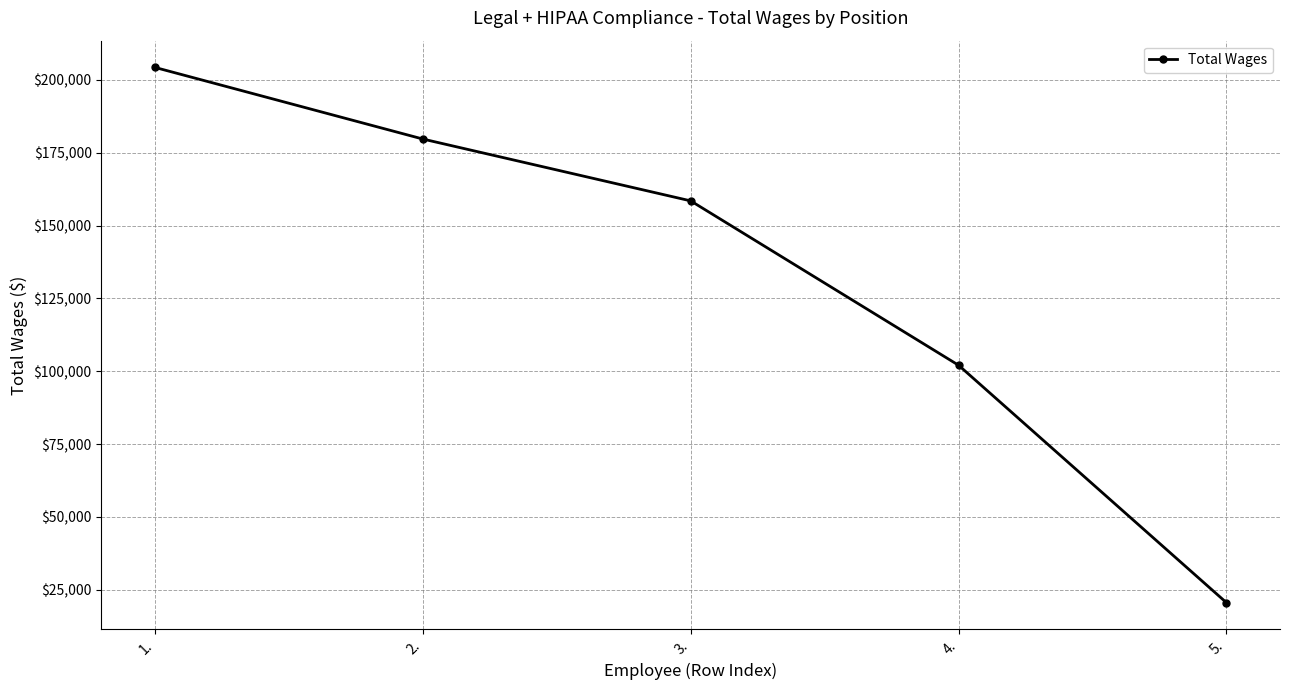

What is the label of the 4th point from the right?

2.